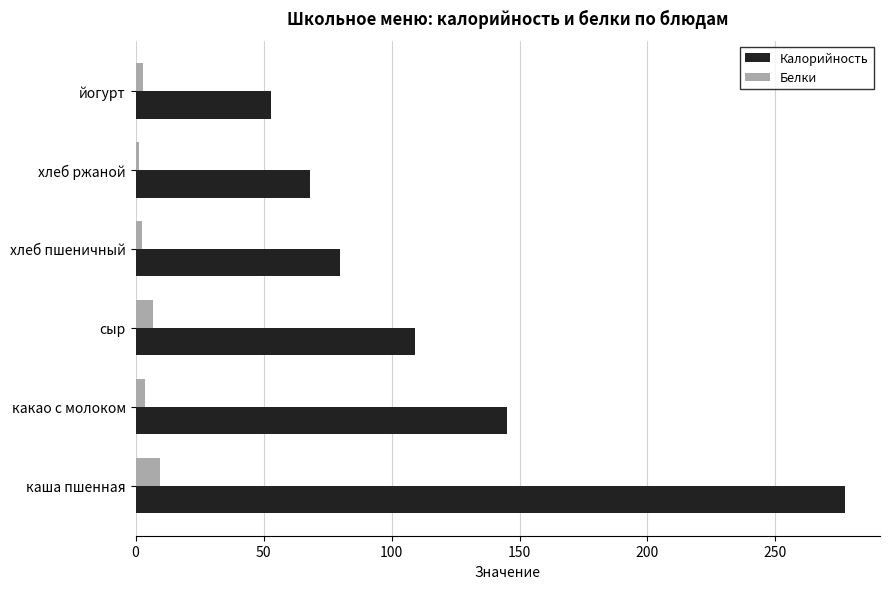

Is the value of Калорийность at каша пшенная greater than the value of Белки at каша пшенная?

Yes